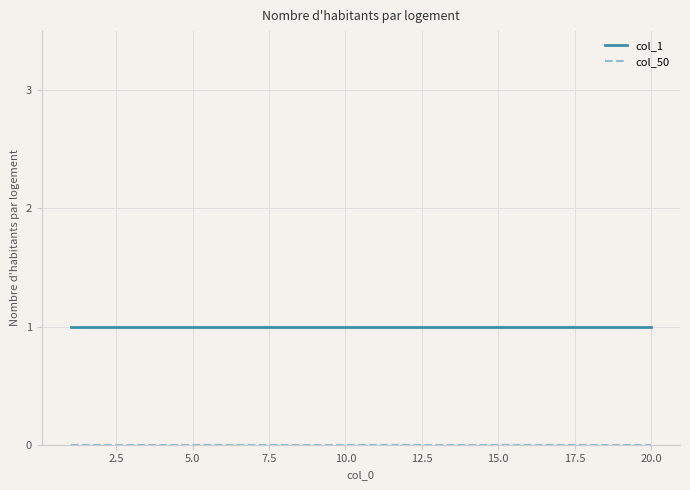

Which series has the largest total across all categories?

col_1